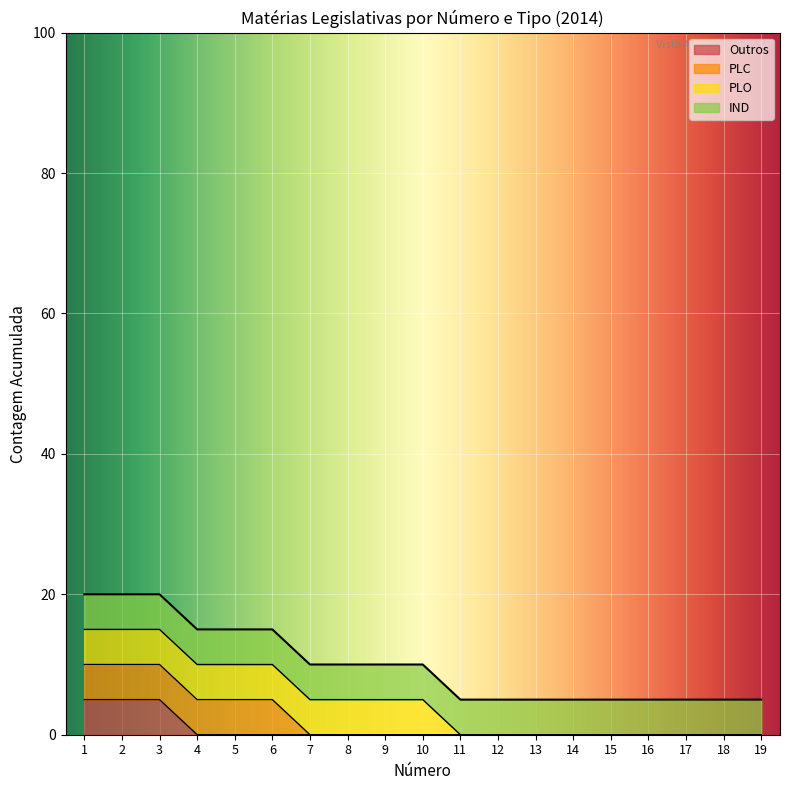

True or false: Outros has a value of 0 at 8.

True